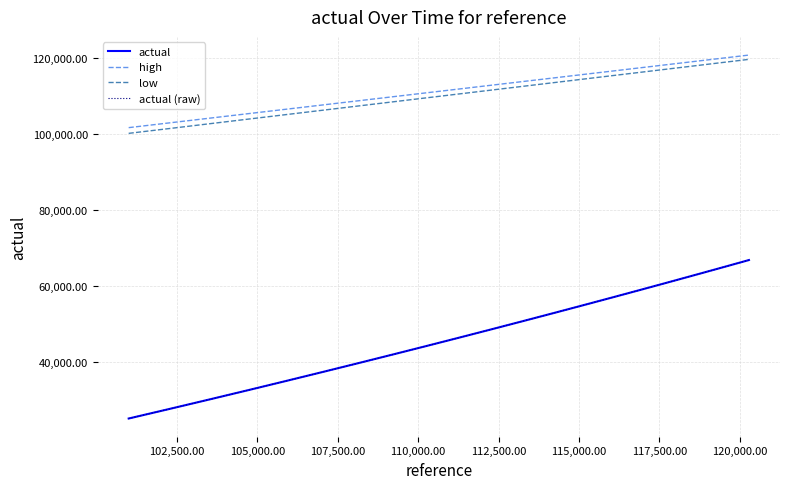

Does the chart display data point markers on the line(s)?

No